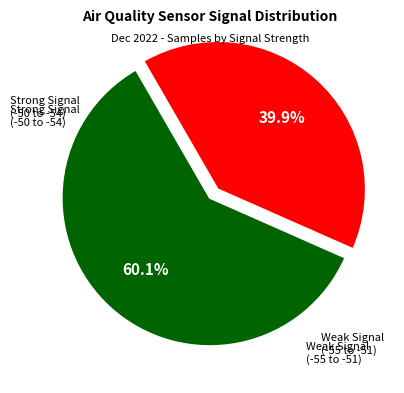

How many segments does this pie chart have?

2